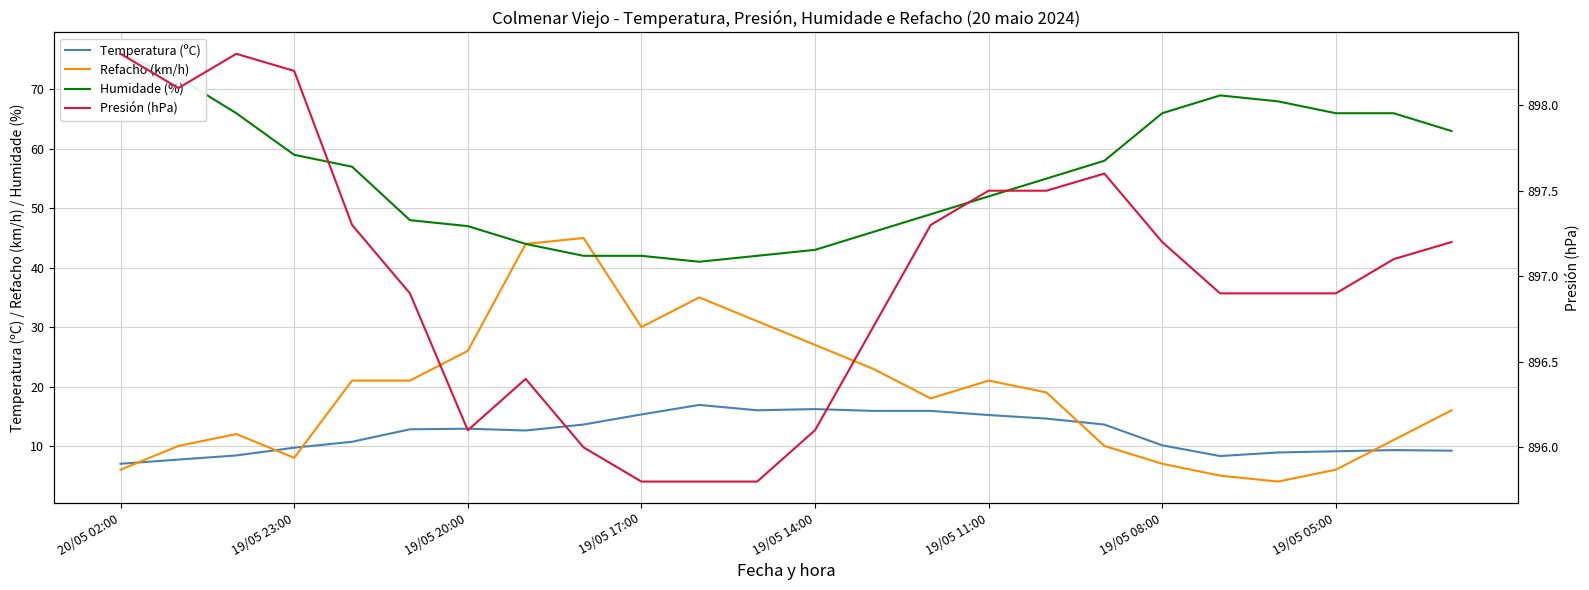

In Presión (hPa), how many points are higher than both neighbors (excluding endpoints)?

3